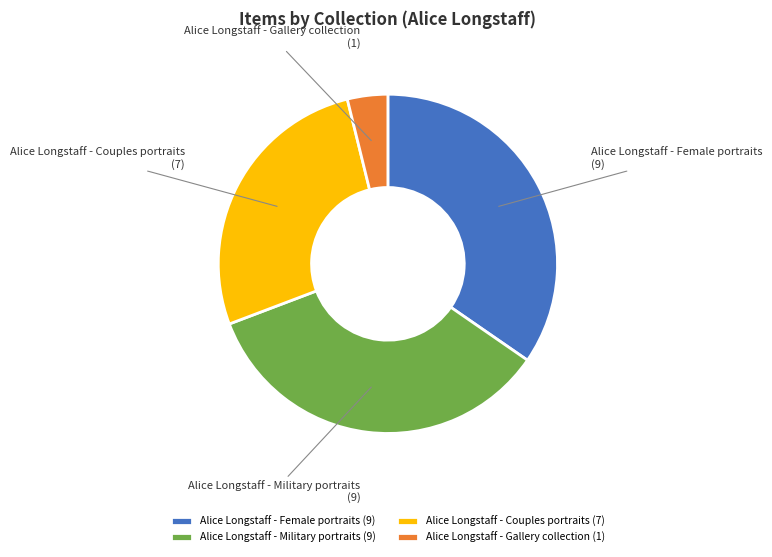

Approximately how many times larger is the value at Alice Longstaff - Couples portraits compared to Alice Longstaff - Military portraits?

0.8